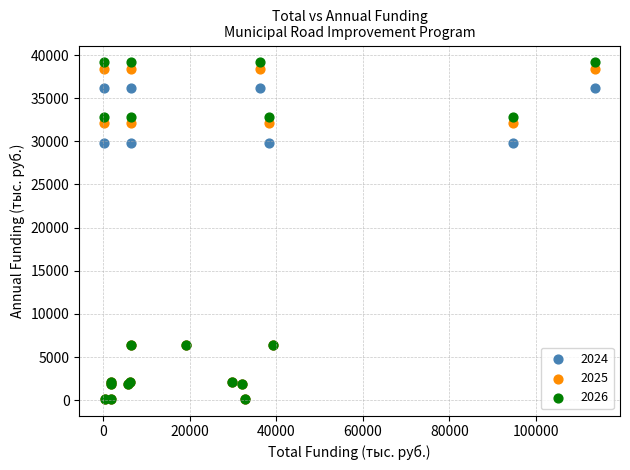

What are all the series names shown in the legend?

2024, 2025, 2026